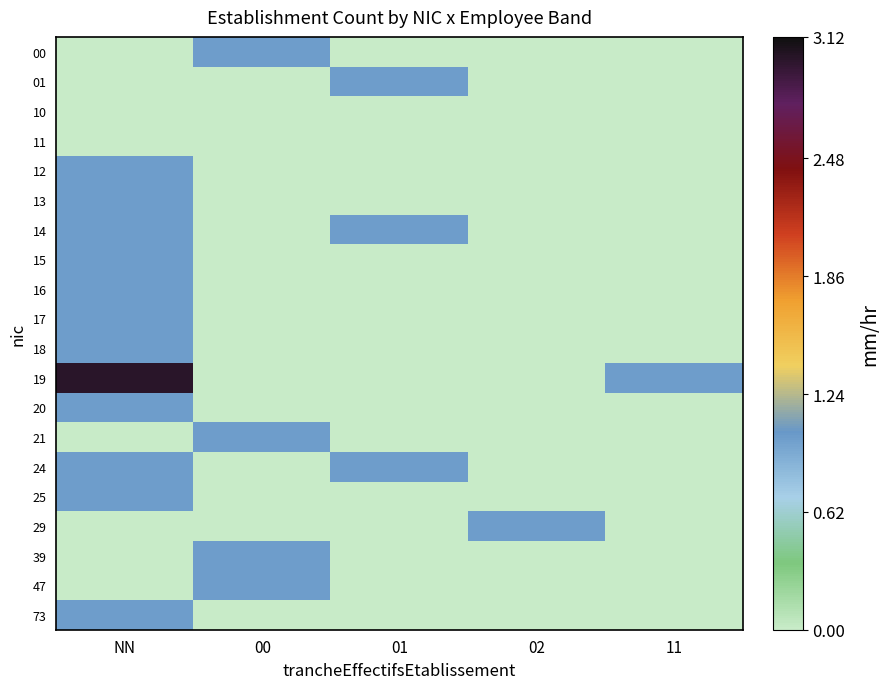

List the series in order of their peak value, lowest first.

10, 11, 00, 01, 12, 13, 14, 15, 16, 17, 18, 20, 21, 24, 25, 29, 39, 47, 73, 19